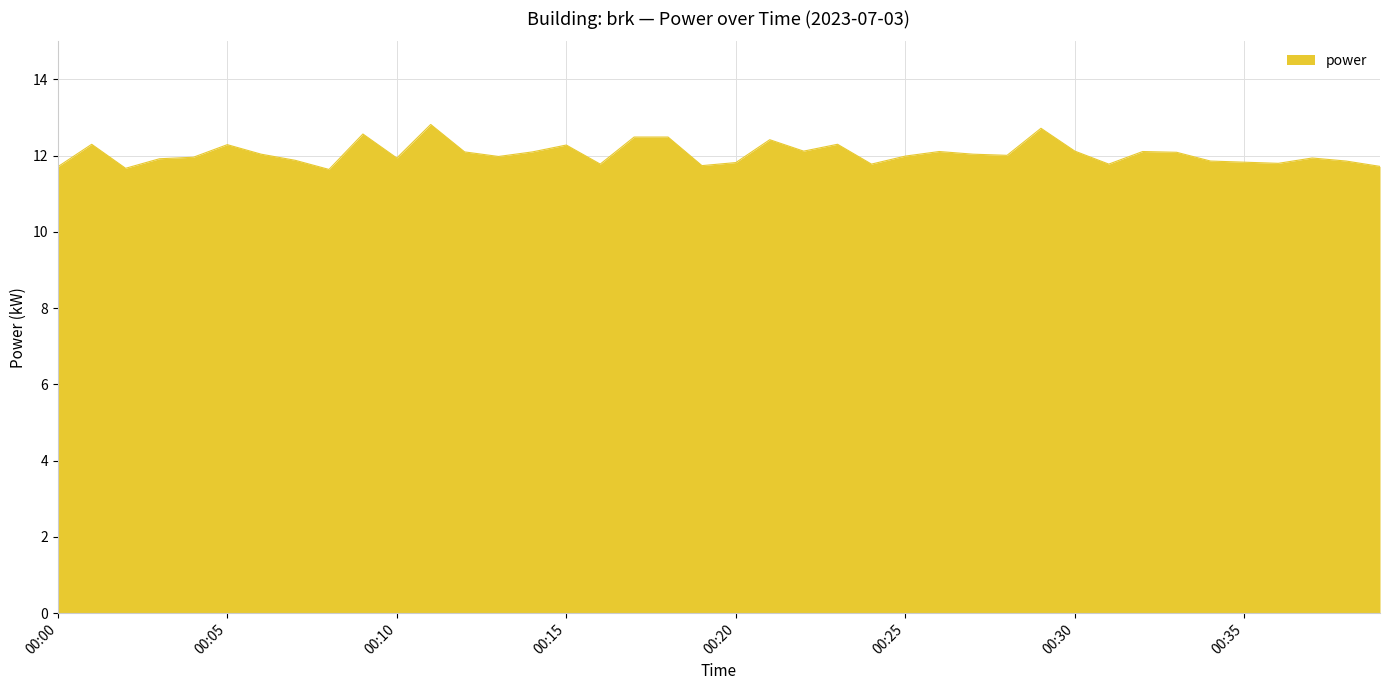

What is the maximum value shown in the chart?

12.8